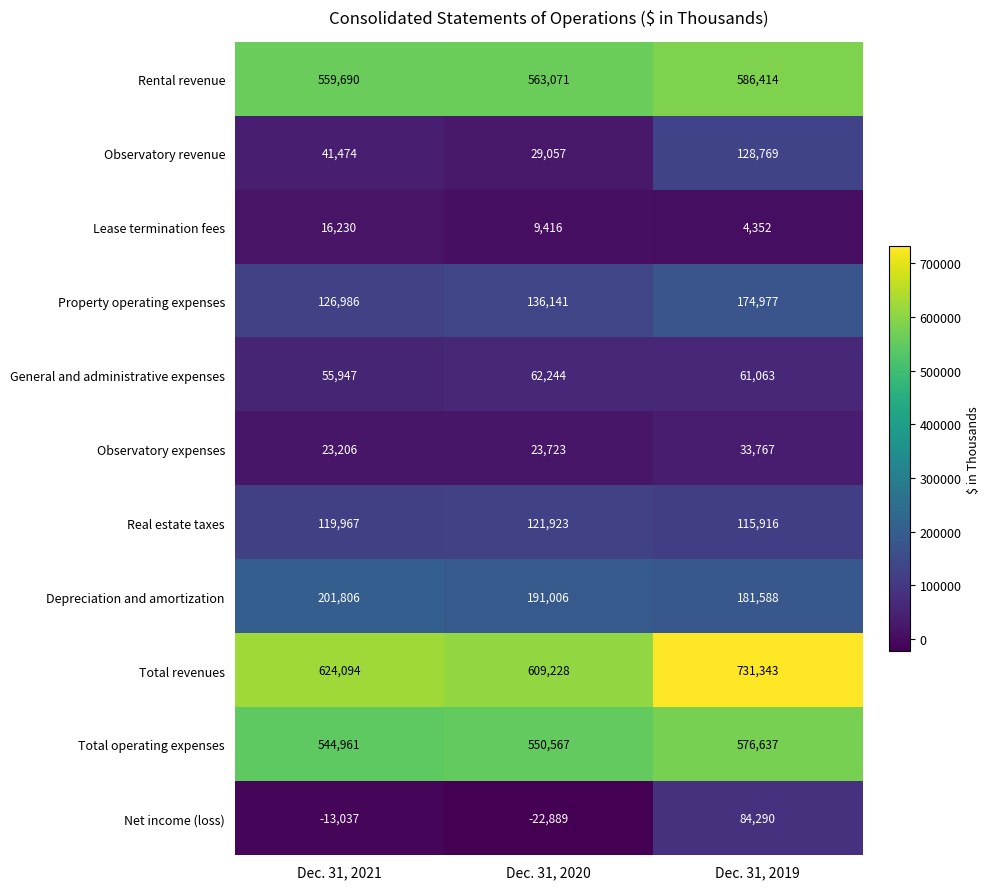

At which label is Depreciation and amortization closest to 191697?

Dec. 31, 2020